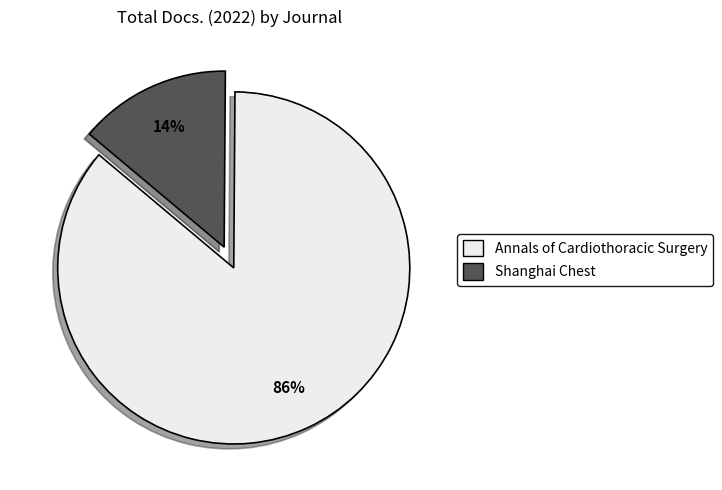

What is the largest slice in the pie chart?

Annals of Cardiothoracic Surgery